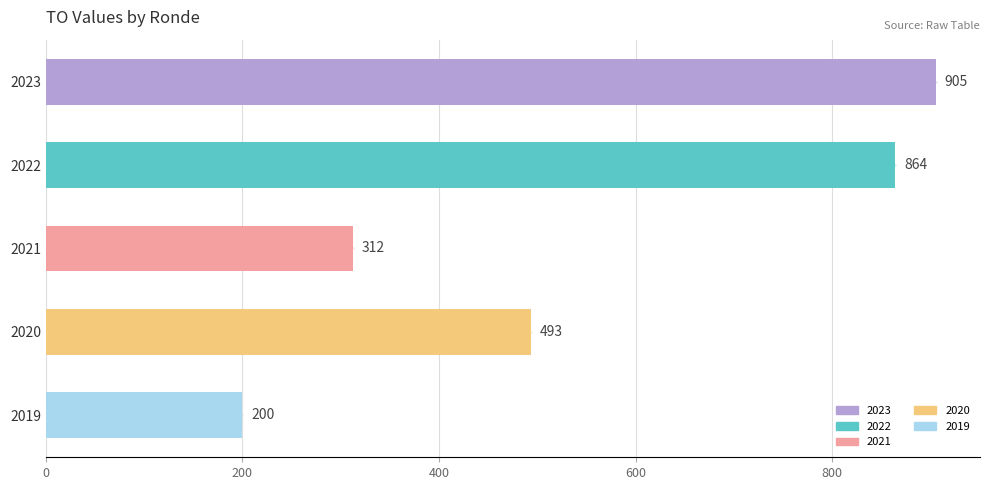

True or false: the data shows 864 at 2022.

True